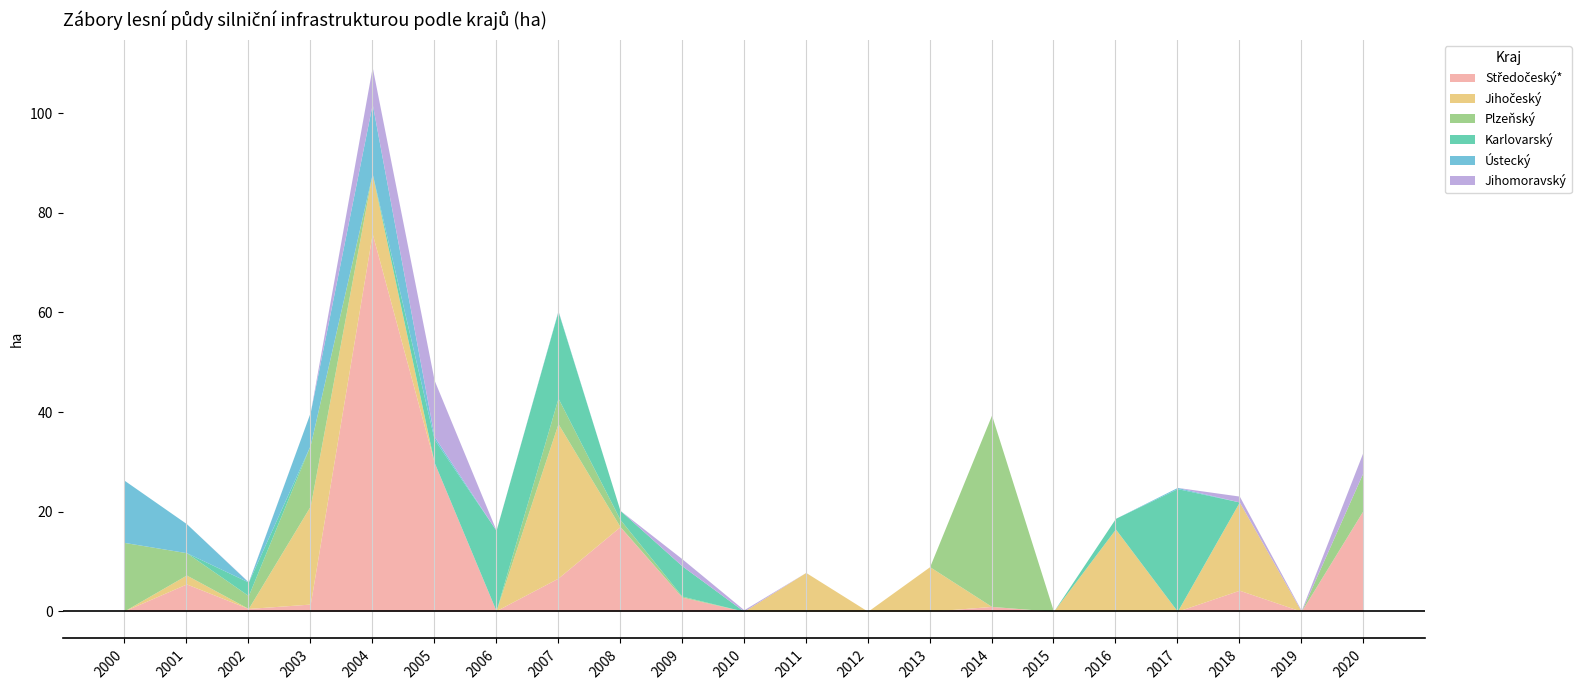

Does the chart display data point markers on the line(s)?

No